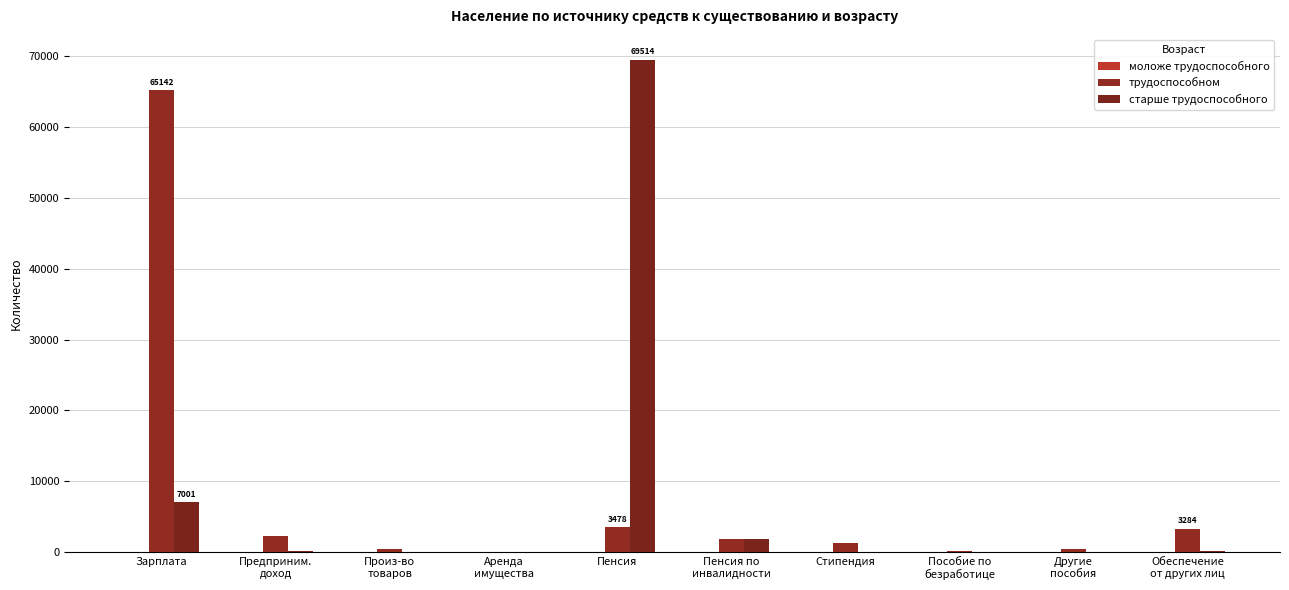

What is the label of the 2nd bar from the right?

Другие
пособия